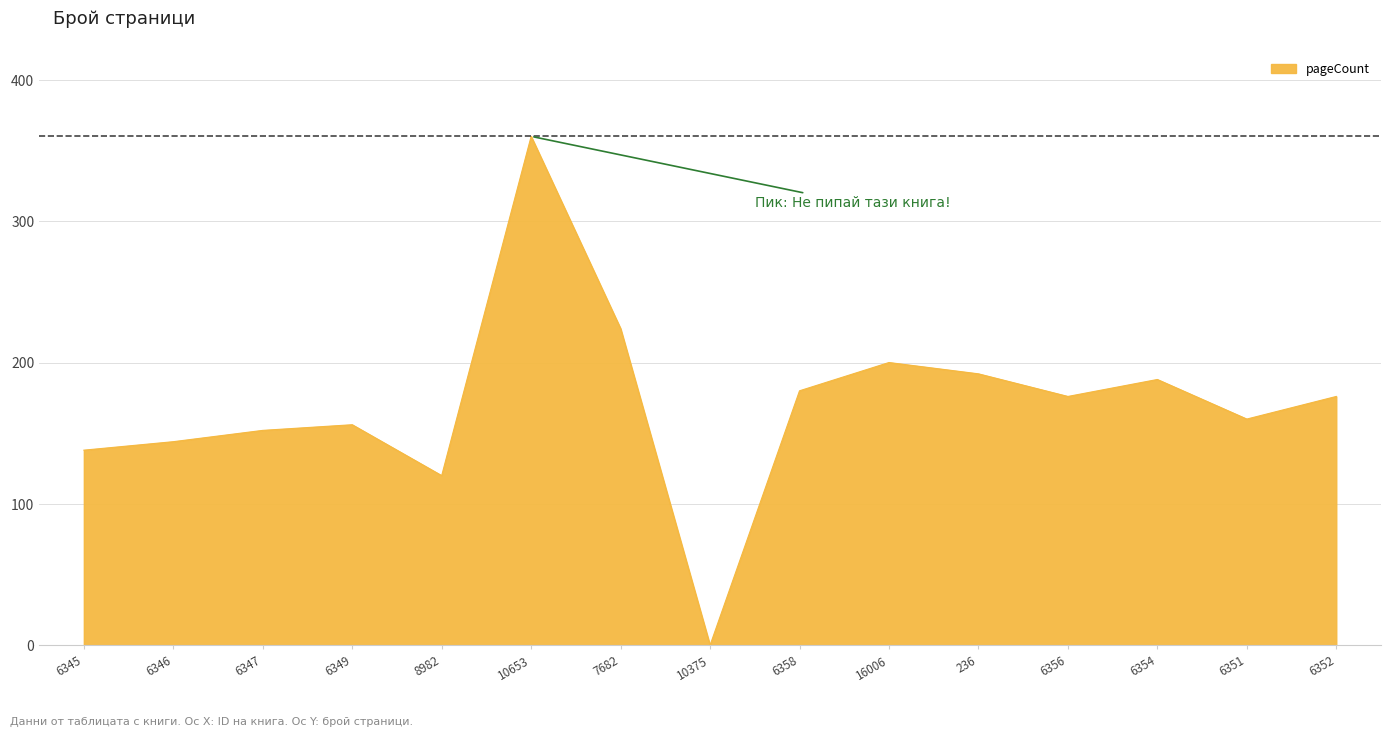

Which label corresponds to the smallest value in the chart?

10375